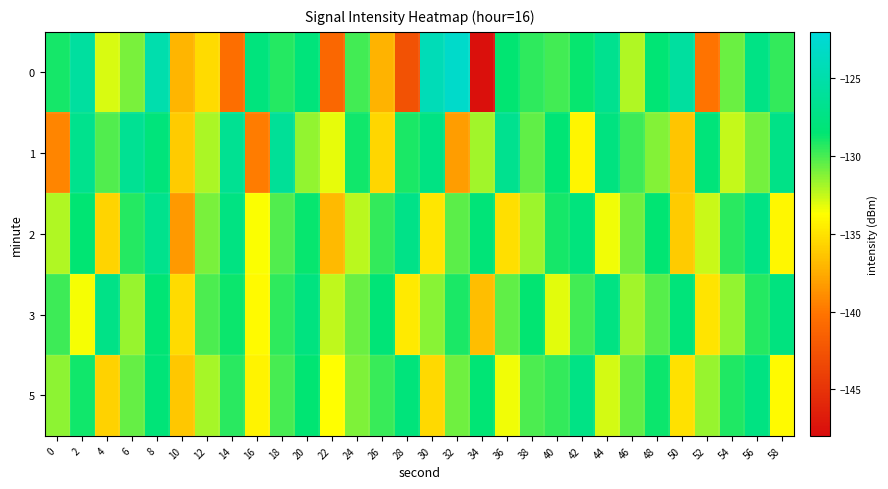

List the series in order of their peak value, lowest first.

5, 3, 2, 1, 0